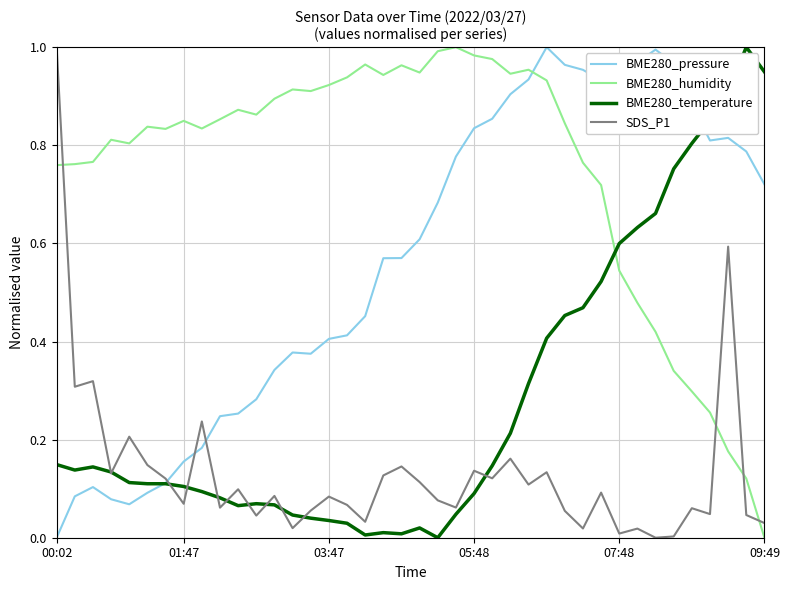

List the series in order of their overall mean, highest first.

BME280_humidity, BME280_pressure, BME280_temperature, SDS_P1